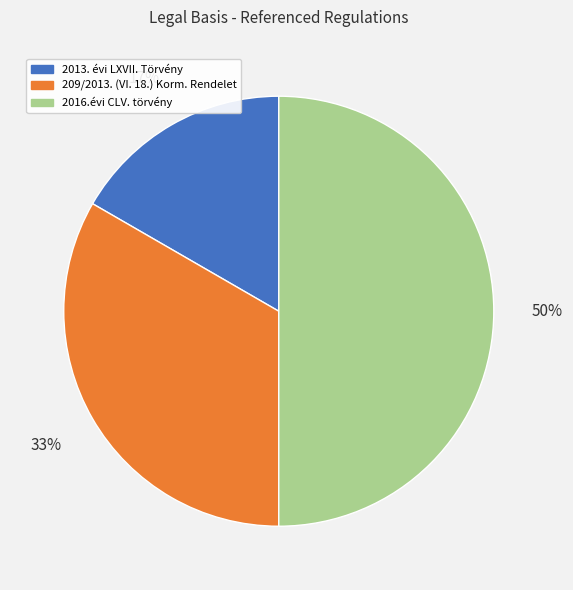

To the nearest percent, what percentage of the pie is 209/2013. (VI. 18.) Korm. Rendelet?

33%